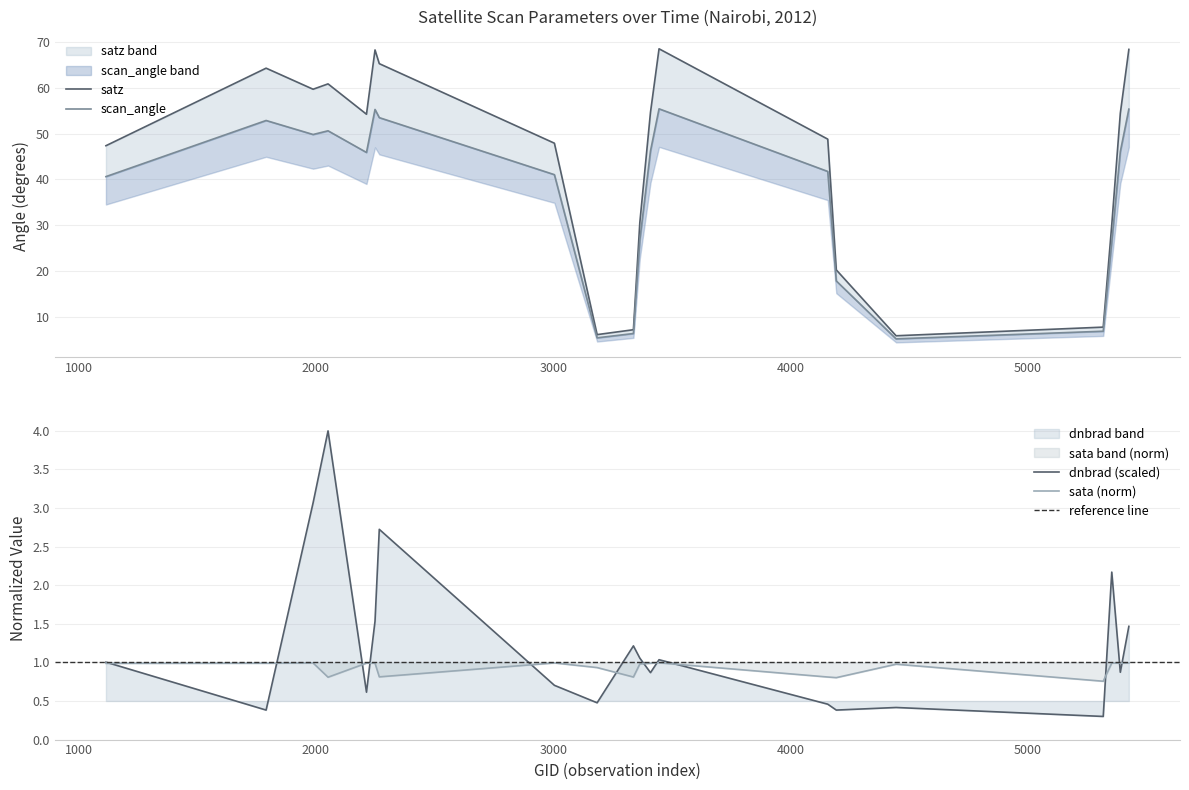

What is the difference between the dnbrad values at 2051 and 4157?

3.5